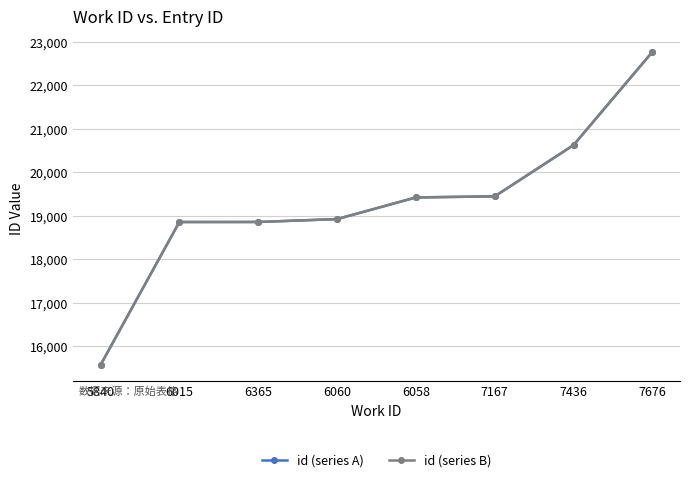

Which series changed the most between 5840 and 6058?

id (series B)